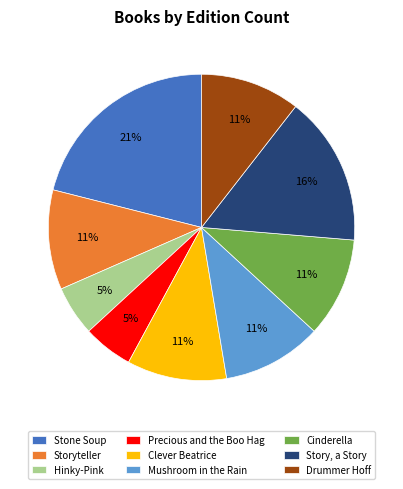

To the nearest percent, what is the average slice percentage?

11%